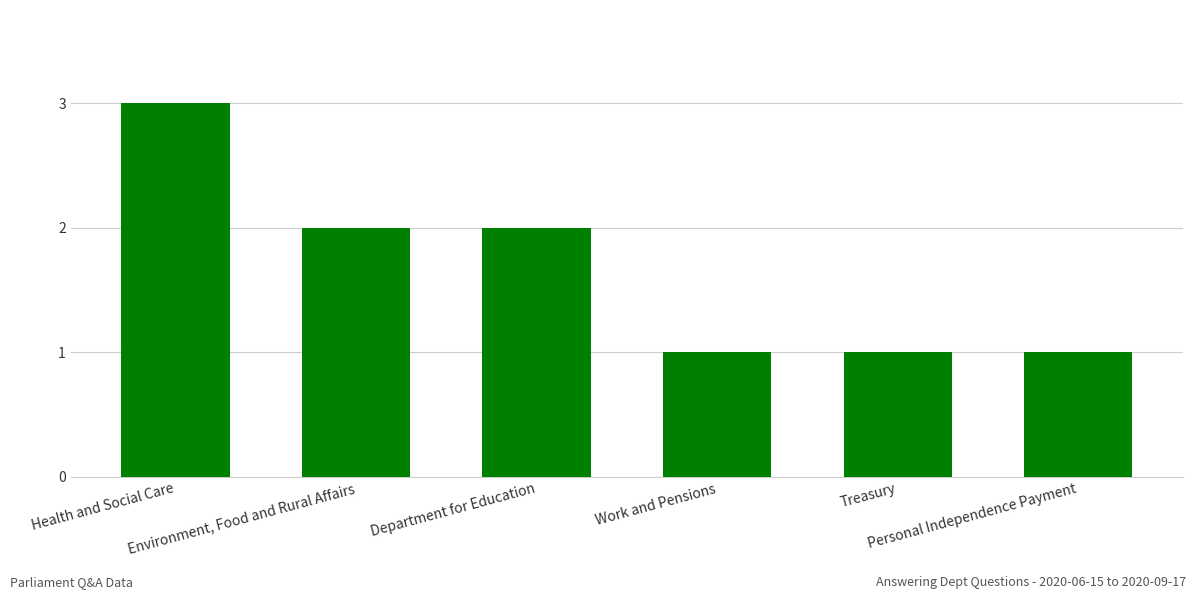

Reading left to right, list all the values displayed in this chart.

Health and Social Care=3	Environment, Food and Rural Affairs=2	Department for Education=2	Work and Pensions=1	Treasury=1	Personal Independence Payment=1